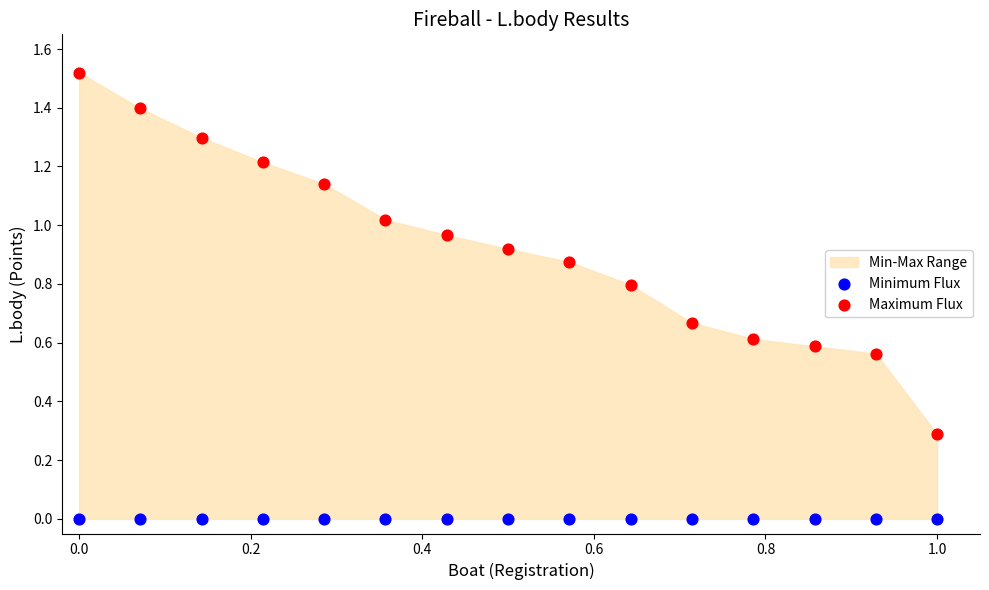

Which series reaches the maximum Y coordinate?

Maximum Flux